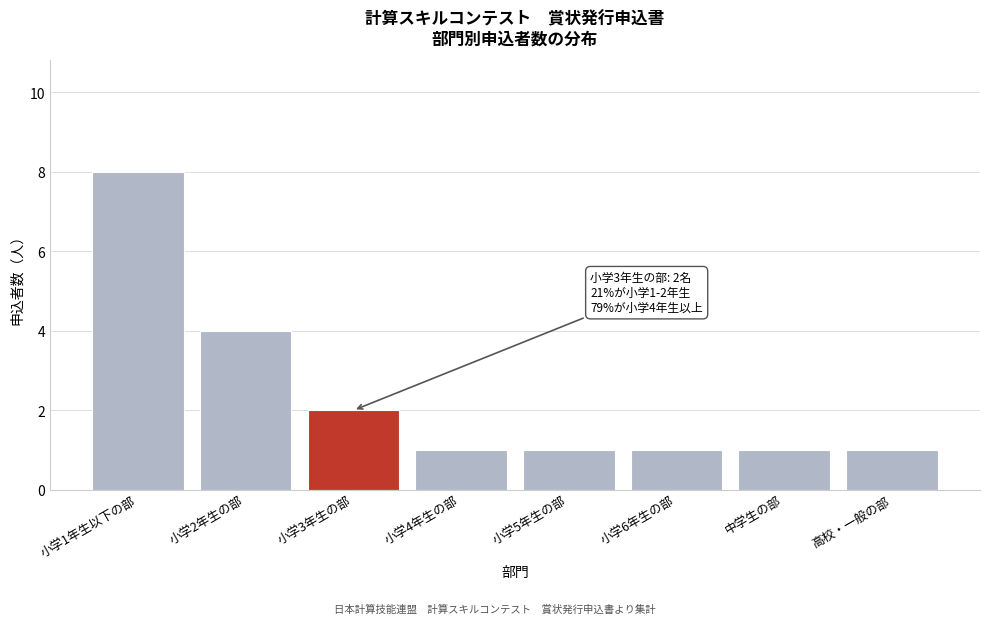

Reading left to right, list all the values displayed in this chart.

8	4	2	1	1	1	1	1